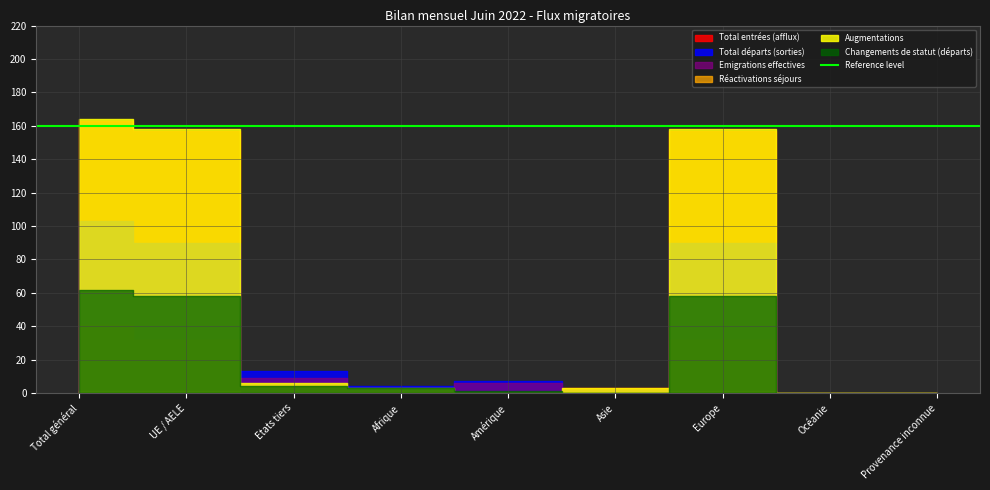

How many interior local peaks does the Augmentations series have?

1